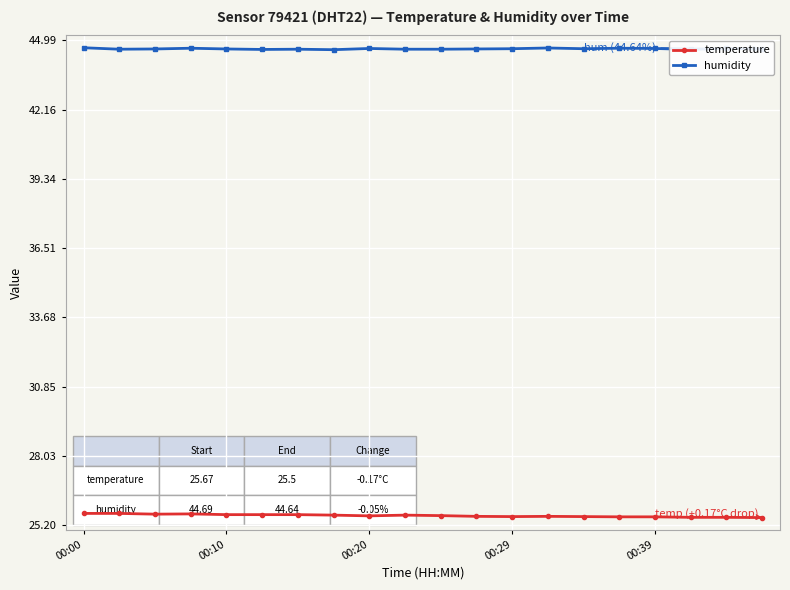

Does the chart display data point markers on the line(s)?

Yes